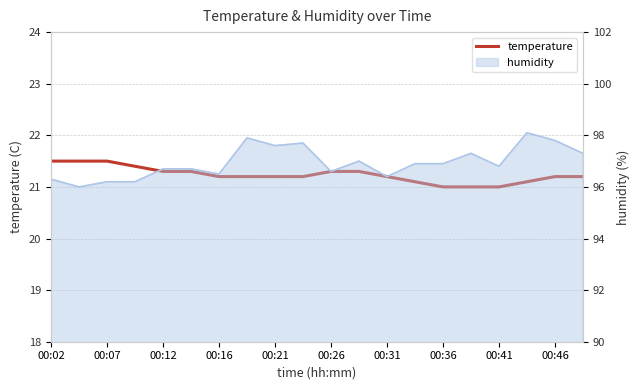

The value at 00:41 is 13.7. True or false?

False